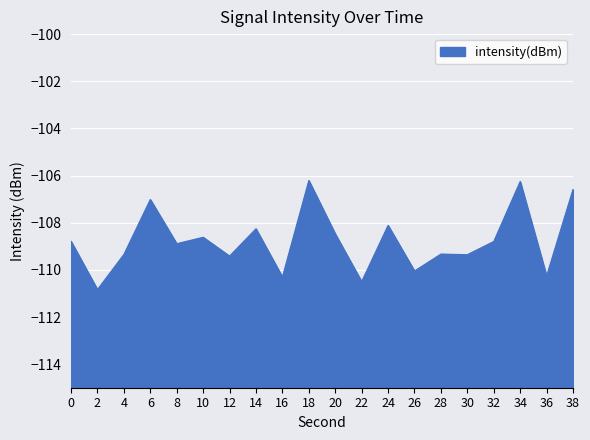

List the labels in order of value, largest first.

18, 34, 38, 6, 24, 14, 20, 10, 0, 32, 8, 28, 4, 30, 12, 26, 36, 16, 22, 2